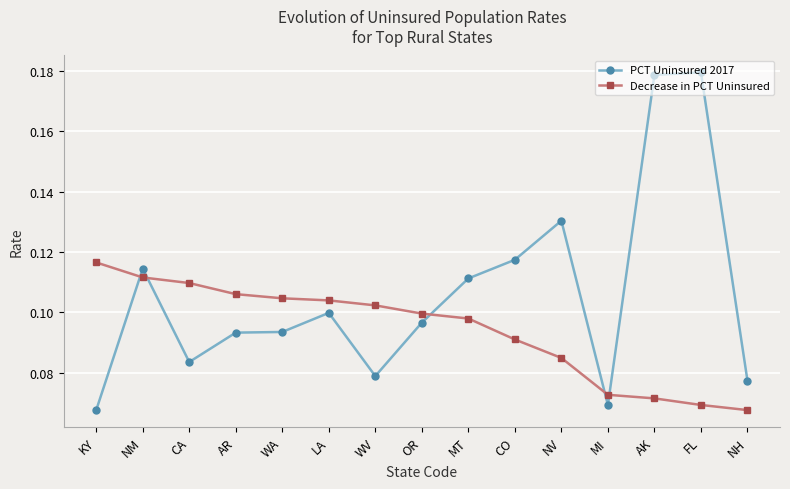

What position from the right is NM?

14